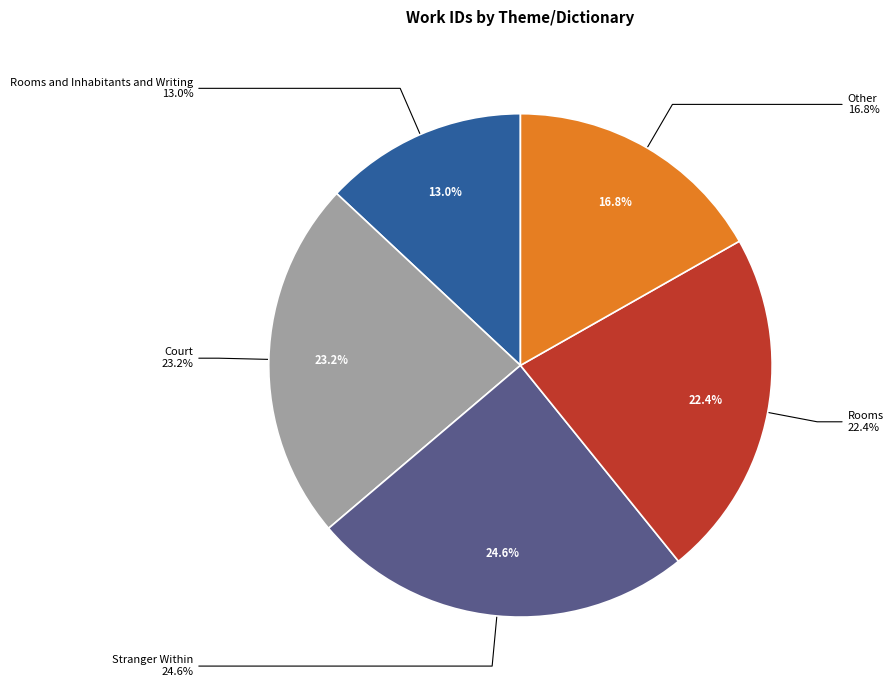

The Court slice represents 23% of the pie. True or false?

True